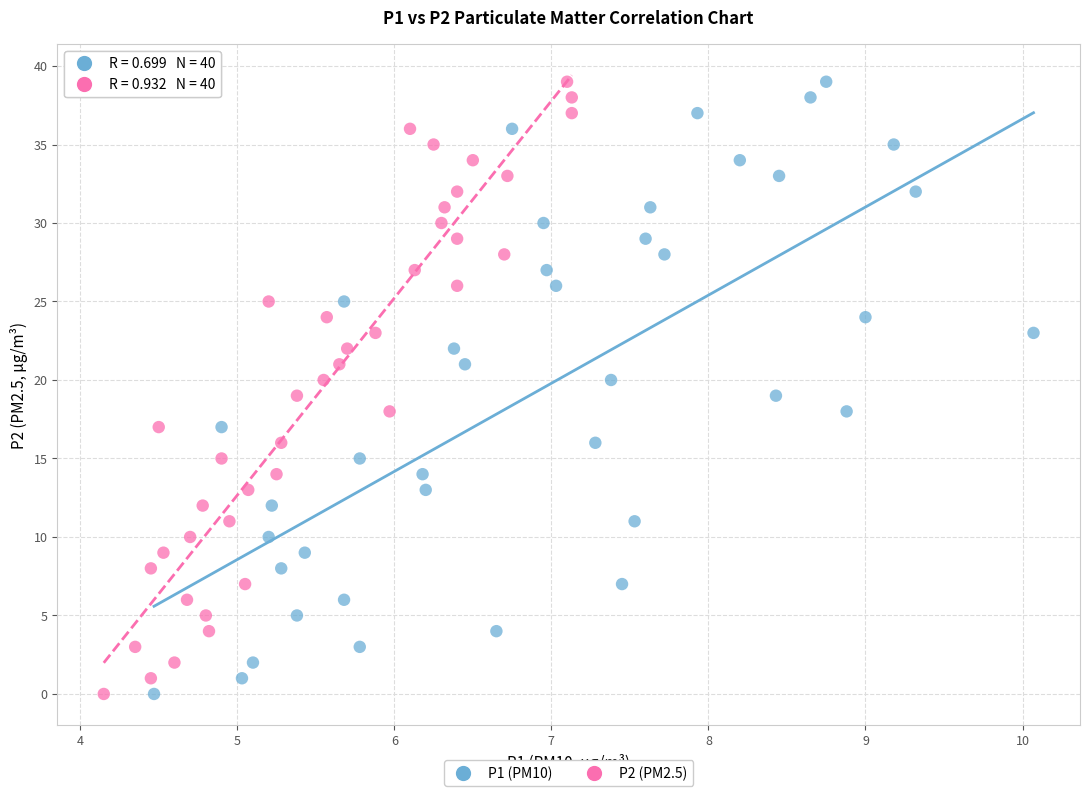

What are all the series names shown in the legend?

P1 (PM10), P2 (PM2.5)